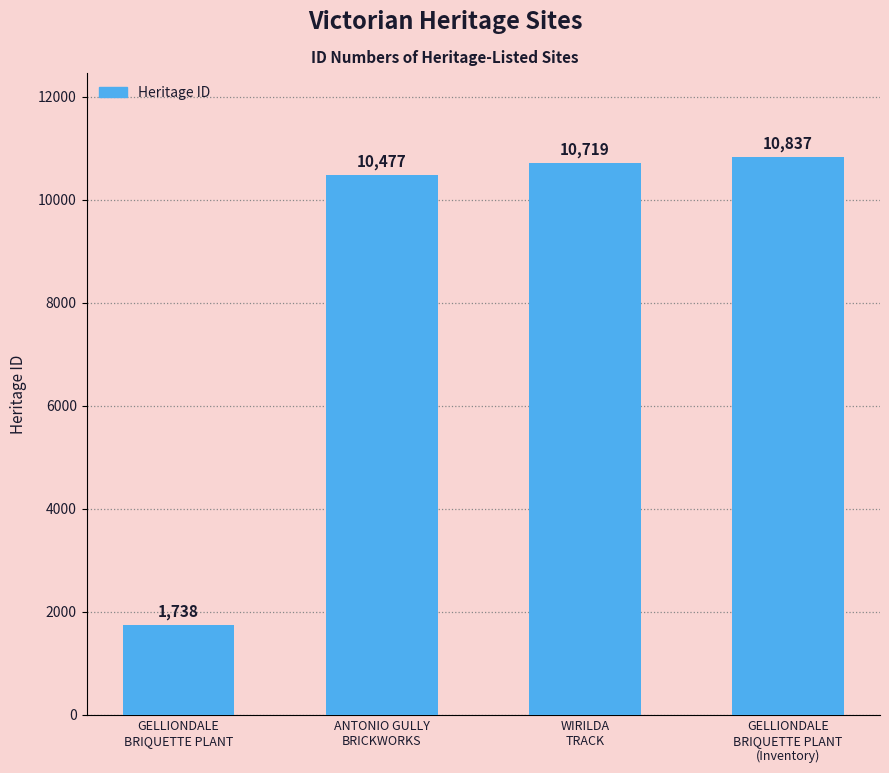

What is the label of the 1st bar from the right?

GELLIONDALE
BRIQUETTE PLANT
(Inventory)